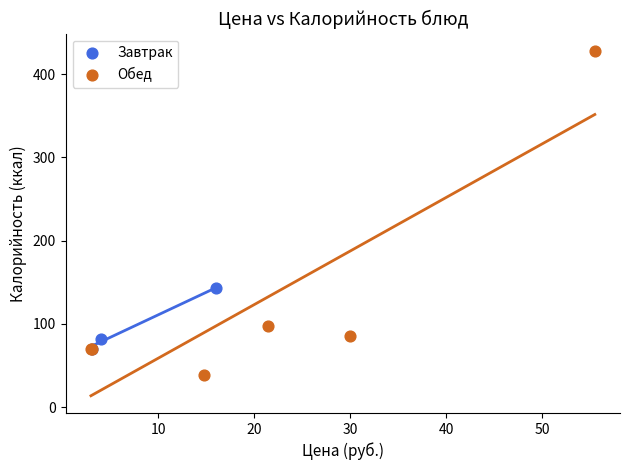

What are all the series names shown in the legend?

Завтрак, Обед